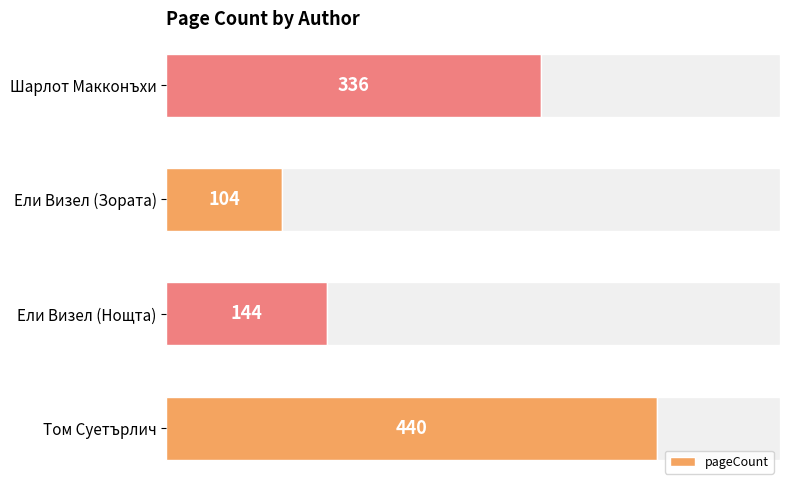

How many series are shown in this chart?

1